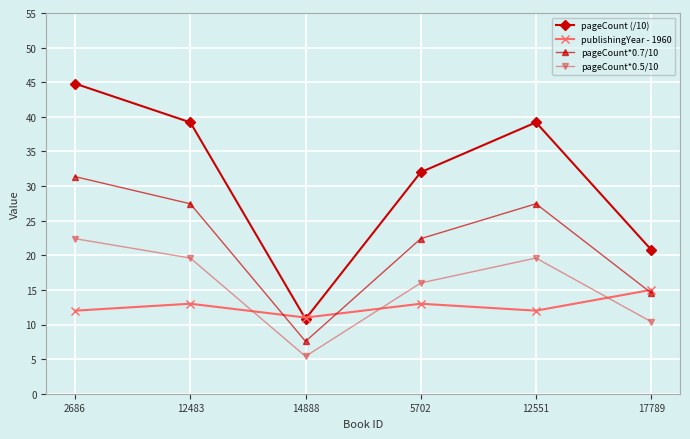

What are all the series names shown in the legend?

pageCount (/10), publishingYear - 1960, pageCount*0.7/10, pageCount*0.5/10